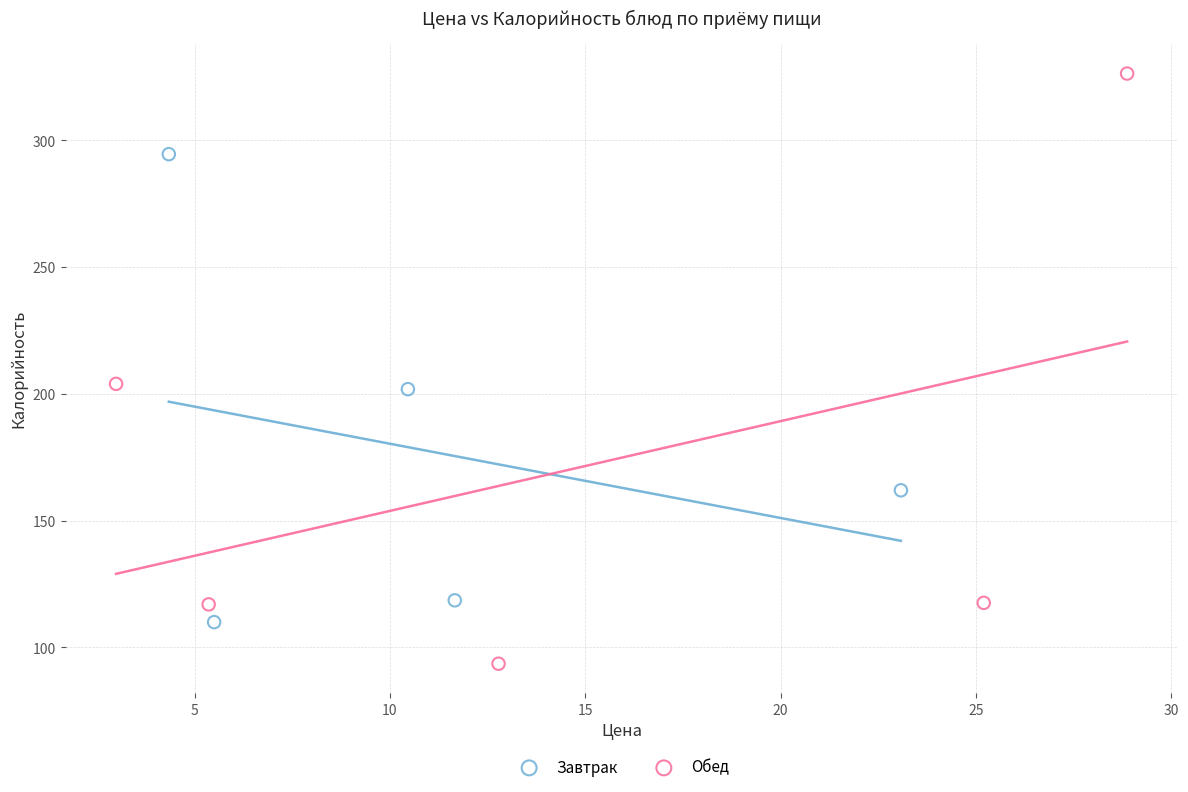

What are all the series names shown in the legend?

Завтрак, Обед